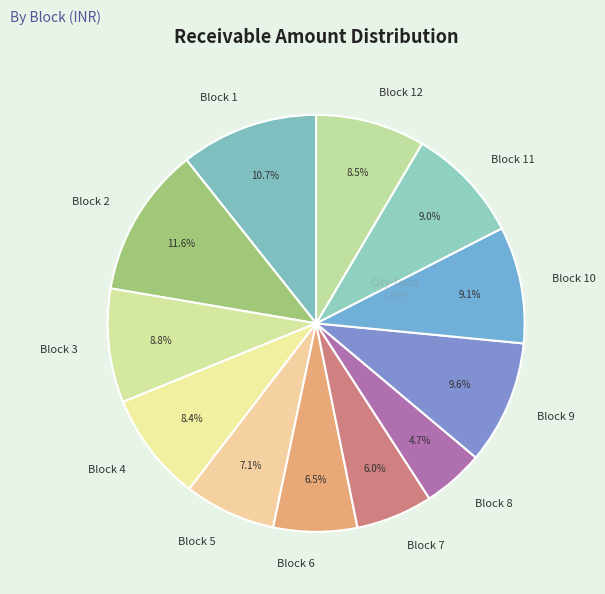

How much of the chart is everything except Block 4?

91.6%